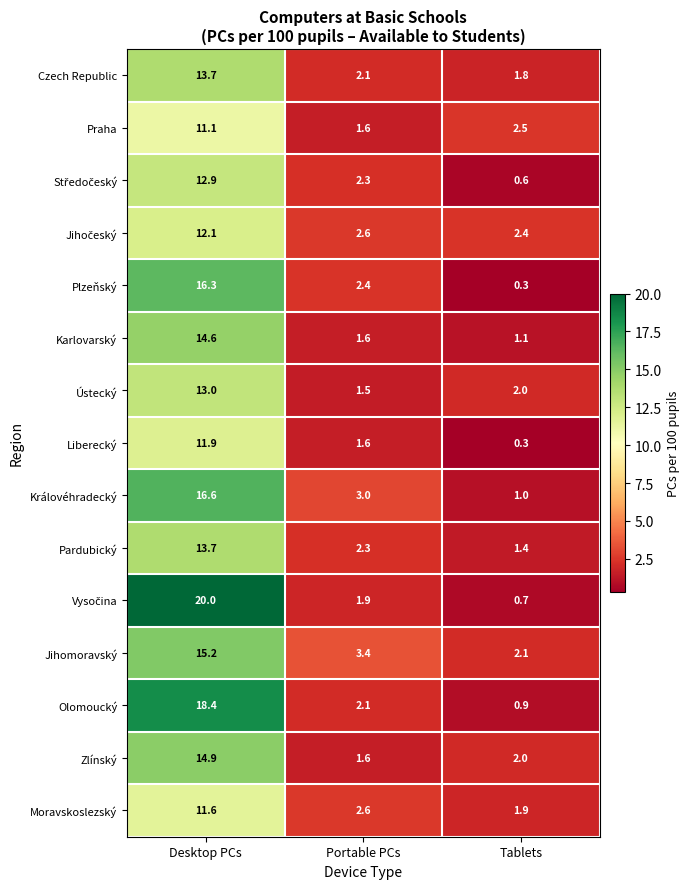

What is the difference between the Moravskoslezský values at Desktop PCs and Tablets?

9.7